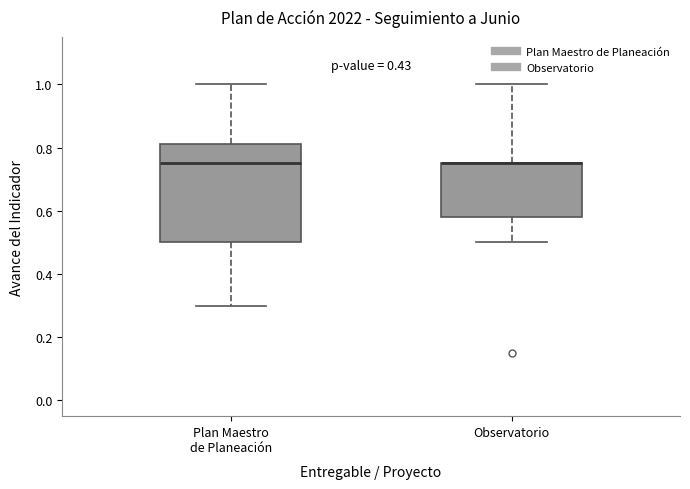

Comparing the boxes themselves (not the whiskers), which one is the tallest?

Plan Maestro de Planeación